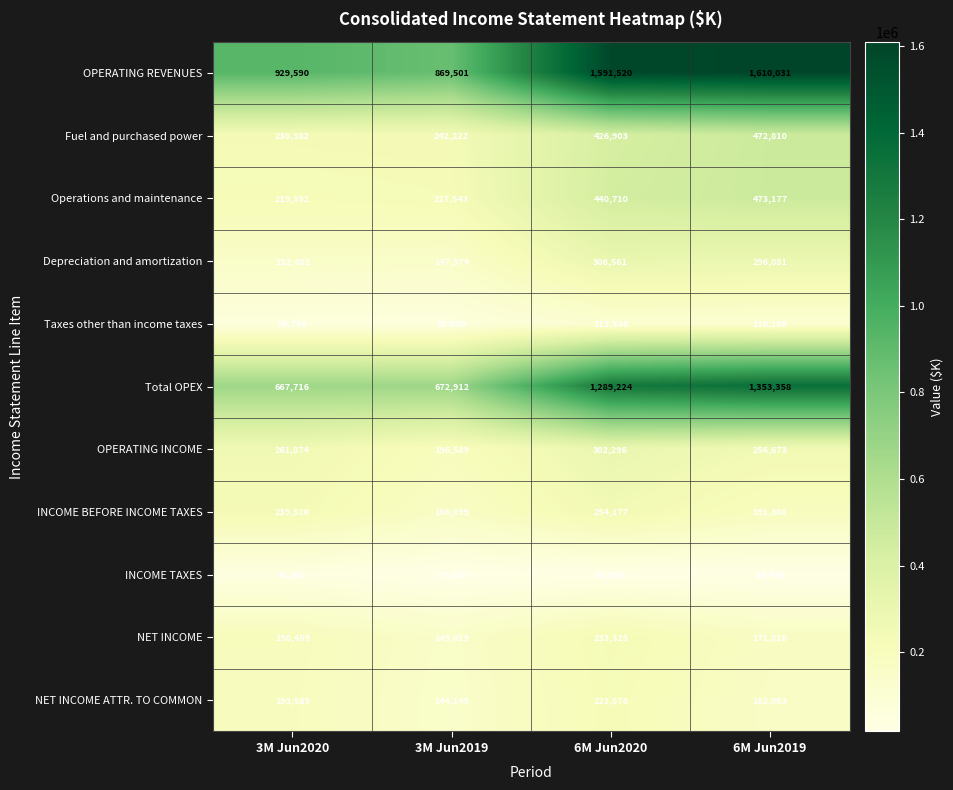

Which category has the lowest value across all series?

3M Jun2019